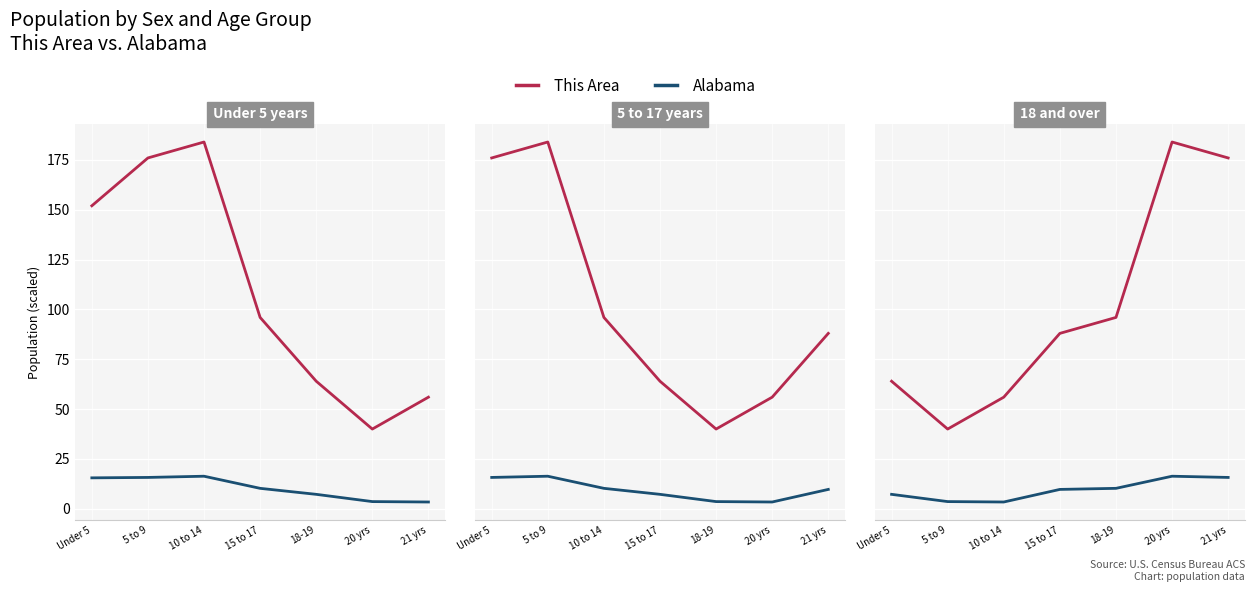

Where is Alabama nearest to the value 9?

15 to 17